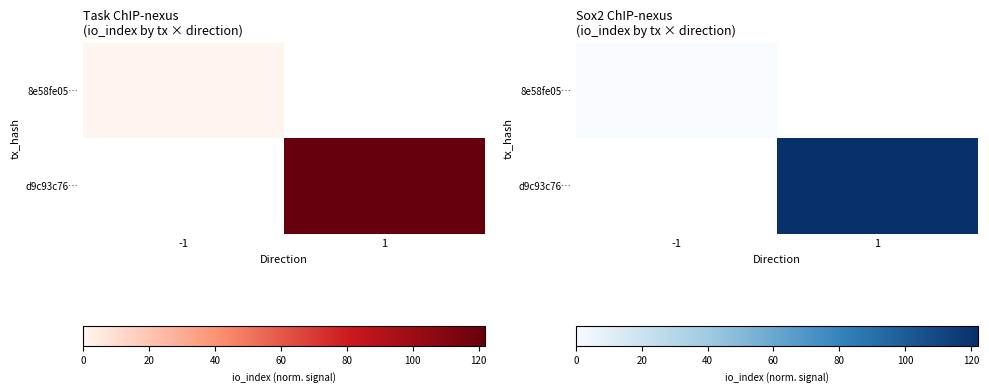

Is the value of 8e58fe05… at -1 greater than the value of d9c93c76… at -1?

Yes